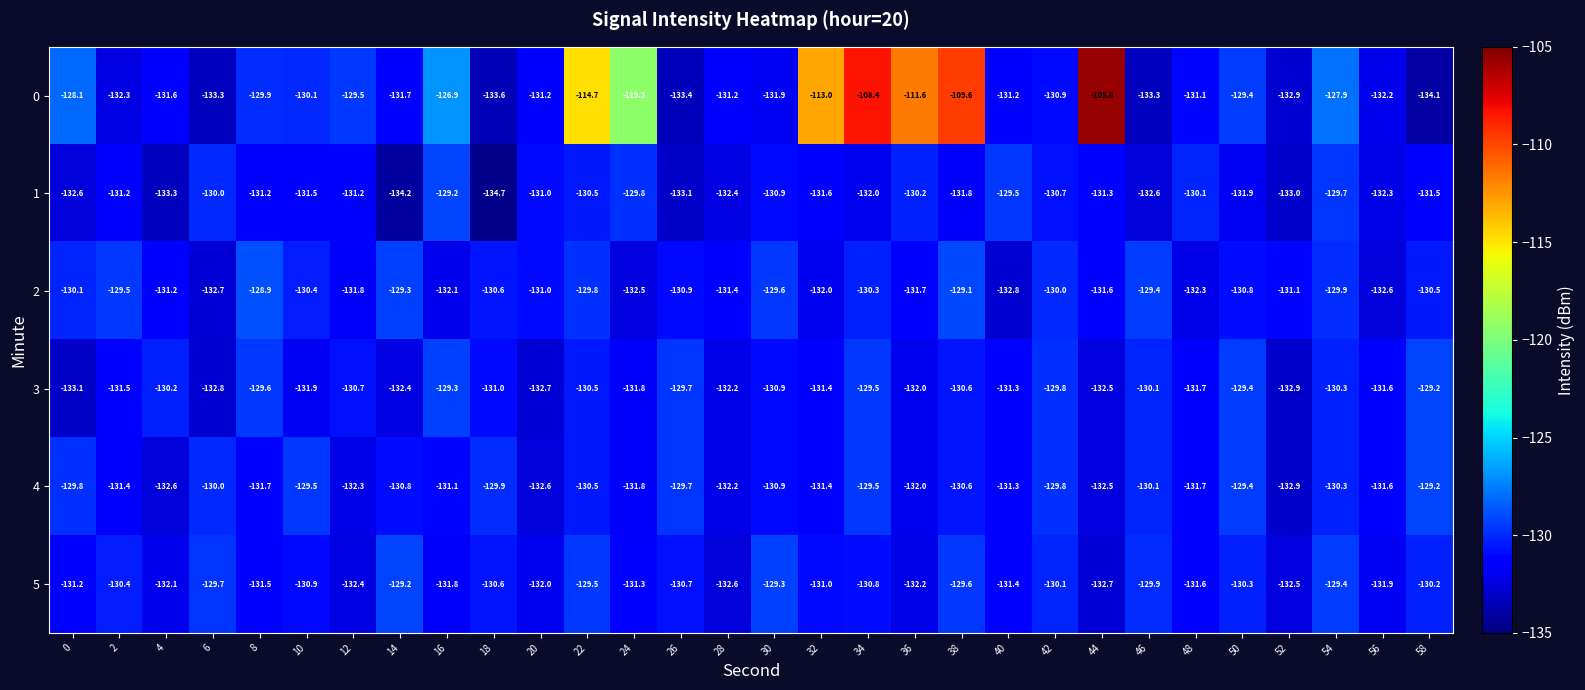

What is the total value across all series at 18?

-790.4